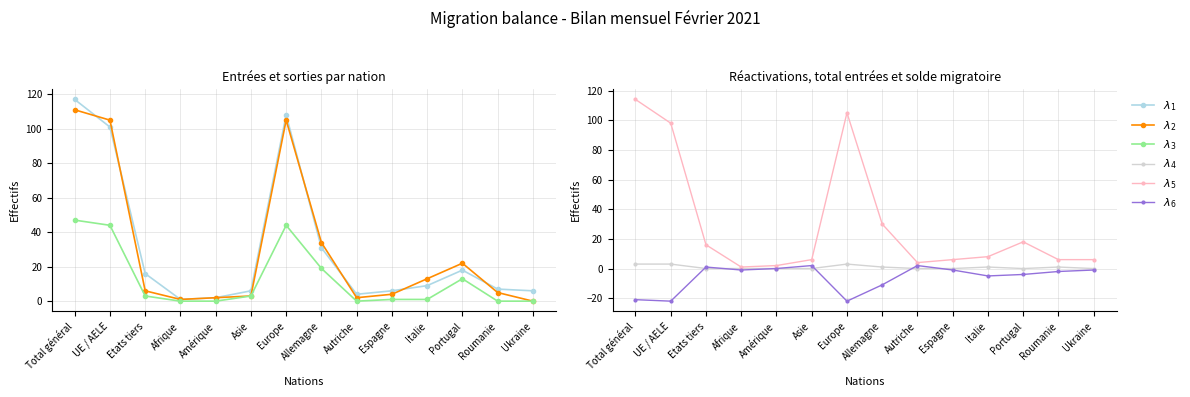

What position from the right is Espagne?

5